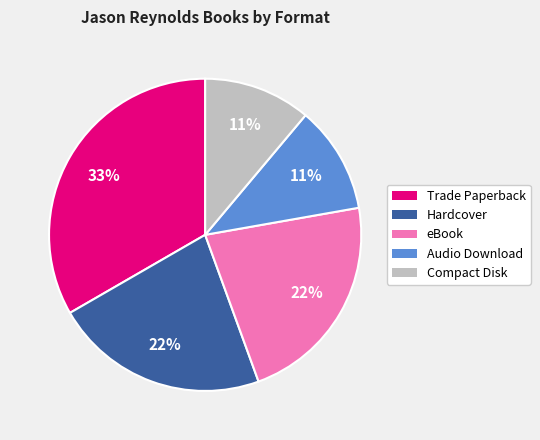

The Compact Disk slice represents 11% of the pie. True or false?

True